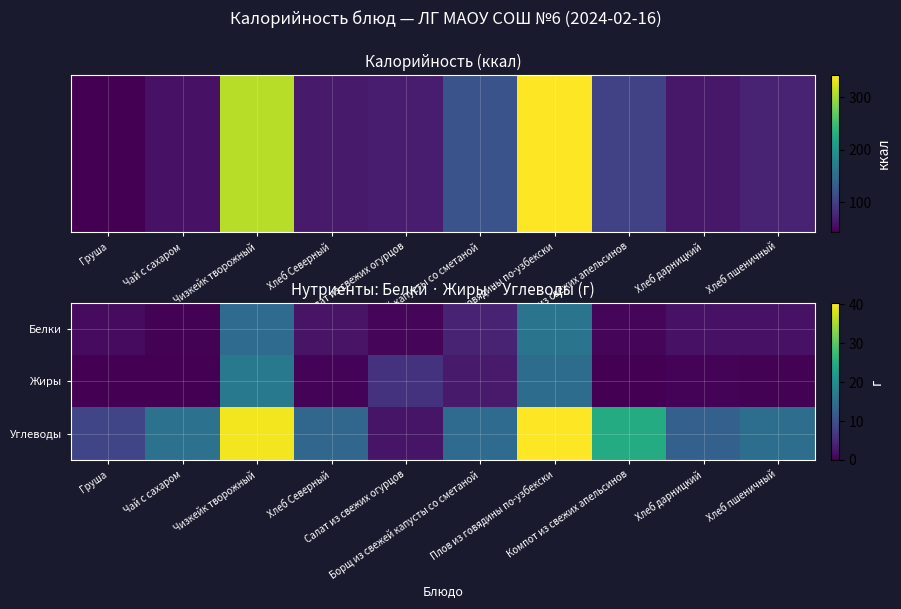

Reading right to left, extract all data points from this chart.

Белки: Хлеб пшеничный=2.0	Хлеб дарницкий=2.0	Компот из свежих апельсинов=0.5	Плов из говядины по-узбекски=15.5	Борщ из свежей капусты со сметаной=4.0	Салат из свежих огурцов=0.6	Хлеб Северный=2.1	Чизкейк творожный=14.1	Чай с сахаром=0.2	Груша=1.1
Жиры: Хлеб пшеничный=0.2	Хлеб дарницкий=0.3	Компот из свежих апельсинов=0.1	Плов из говядины по-узбекски=14.2	Борщ из свежей капусты со сметаной=2.9	Салат из свежих огурцов=6.0	Хлеб Северный=0.3	Чизкейк творожный=16.3	Чай с сахаром=0.0	Груша=0.0
Углеводы: Хлеб пшеничный=14.5	Хлеб дарницкий=12.3	Компот из свежих апельсинов=24.8	Плов из говядины по-узбекски=40.3	Борщ из свежей капусты со сметаной=14.1	Салат из свежих огурцов=2.3	Хлеб Северный=13.3	Чизкейк творожный=39.6	Чай с сахаром=15.0	Груша=8.5